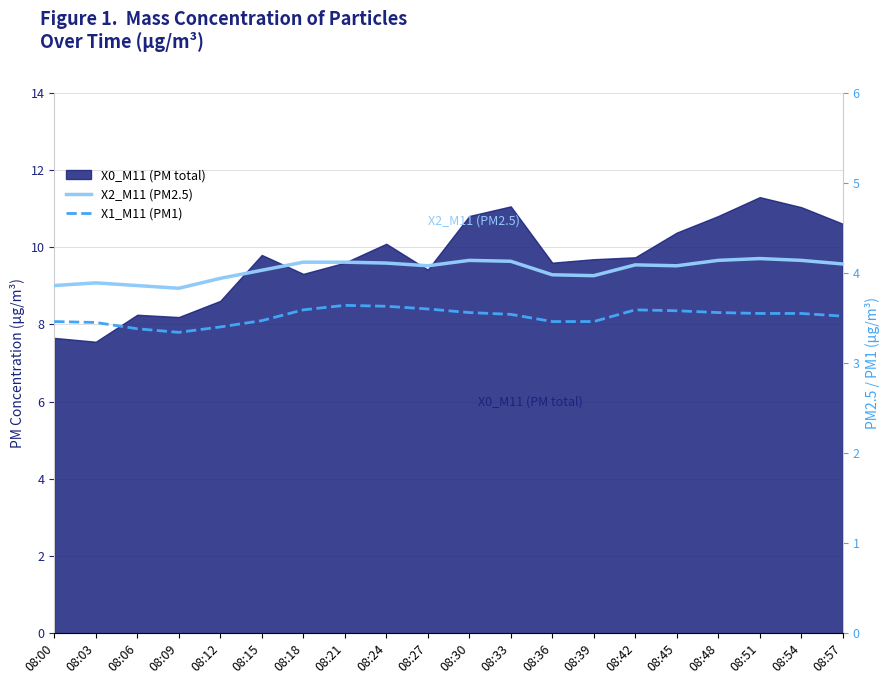

At which label does X1_M11 (PM1) reach its minimum?

08:09